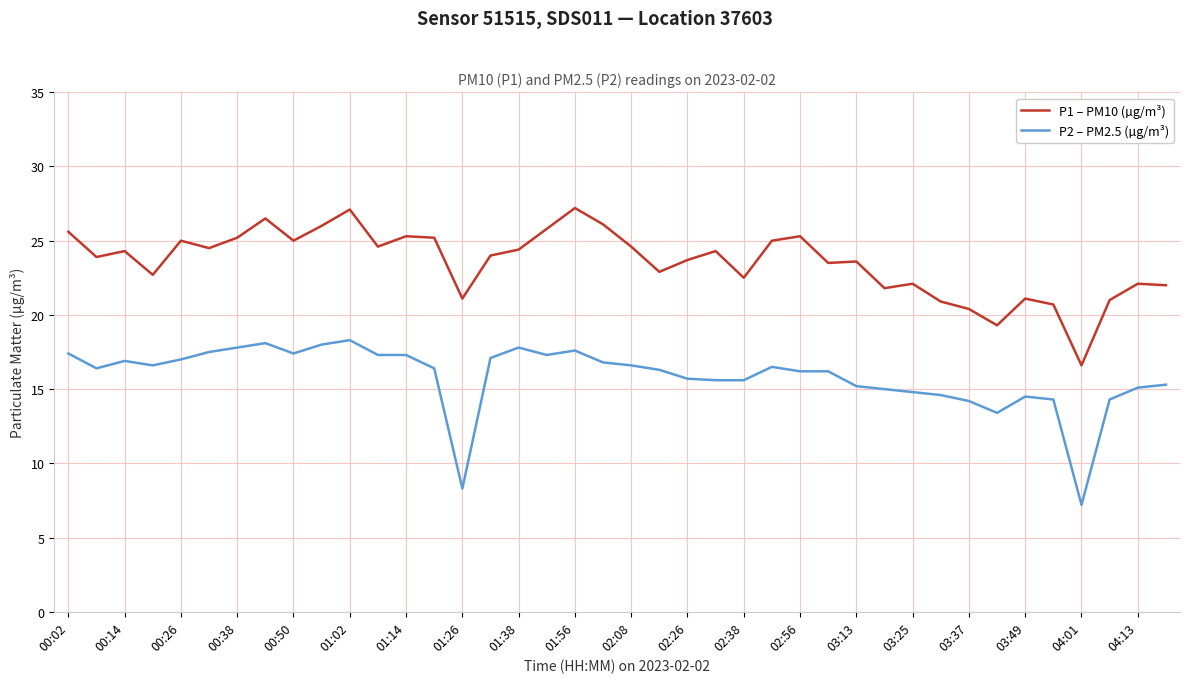

What is the minimum value for P2 – PM2.5 (µg/m³)?

7.2